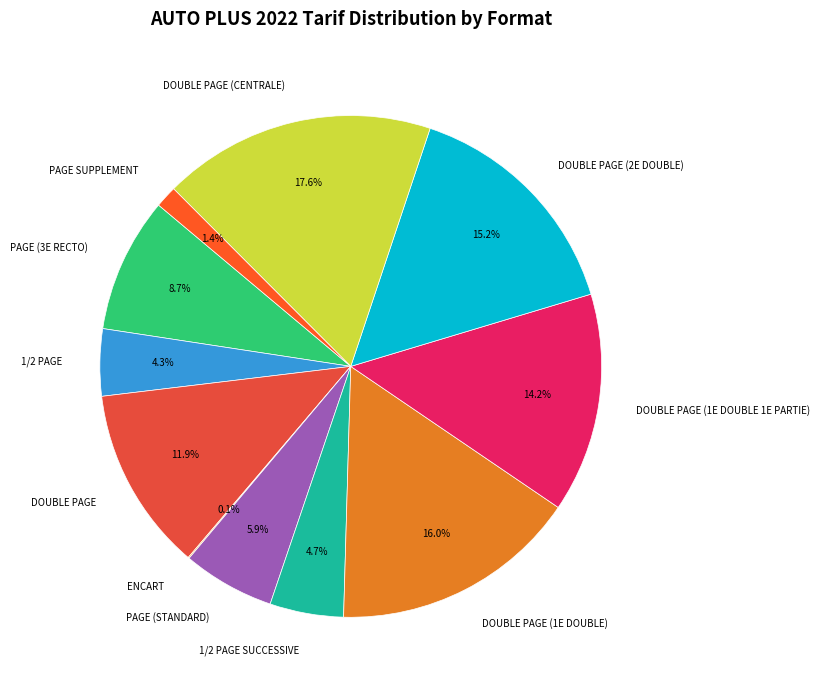

Does any single category account for the majority?

No